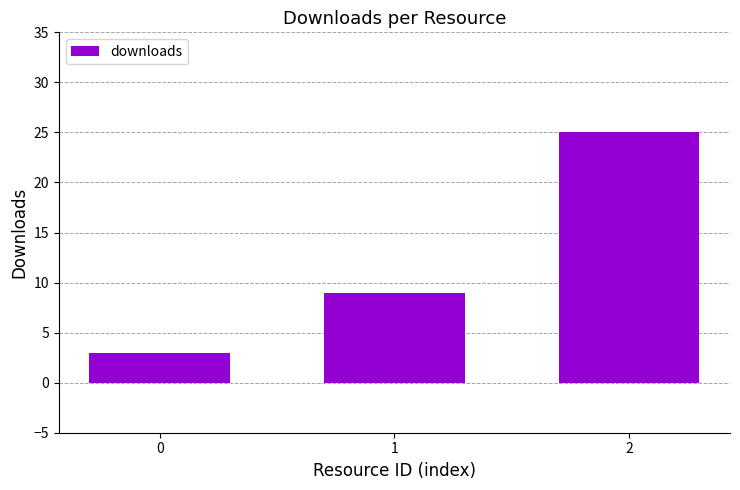

How many values are below 9?

1